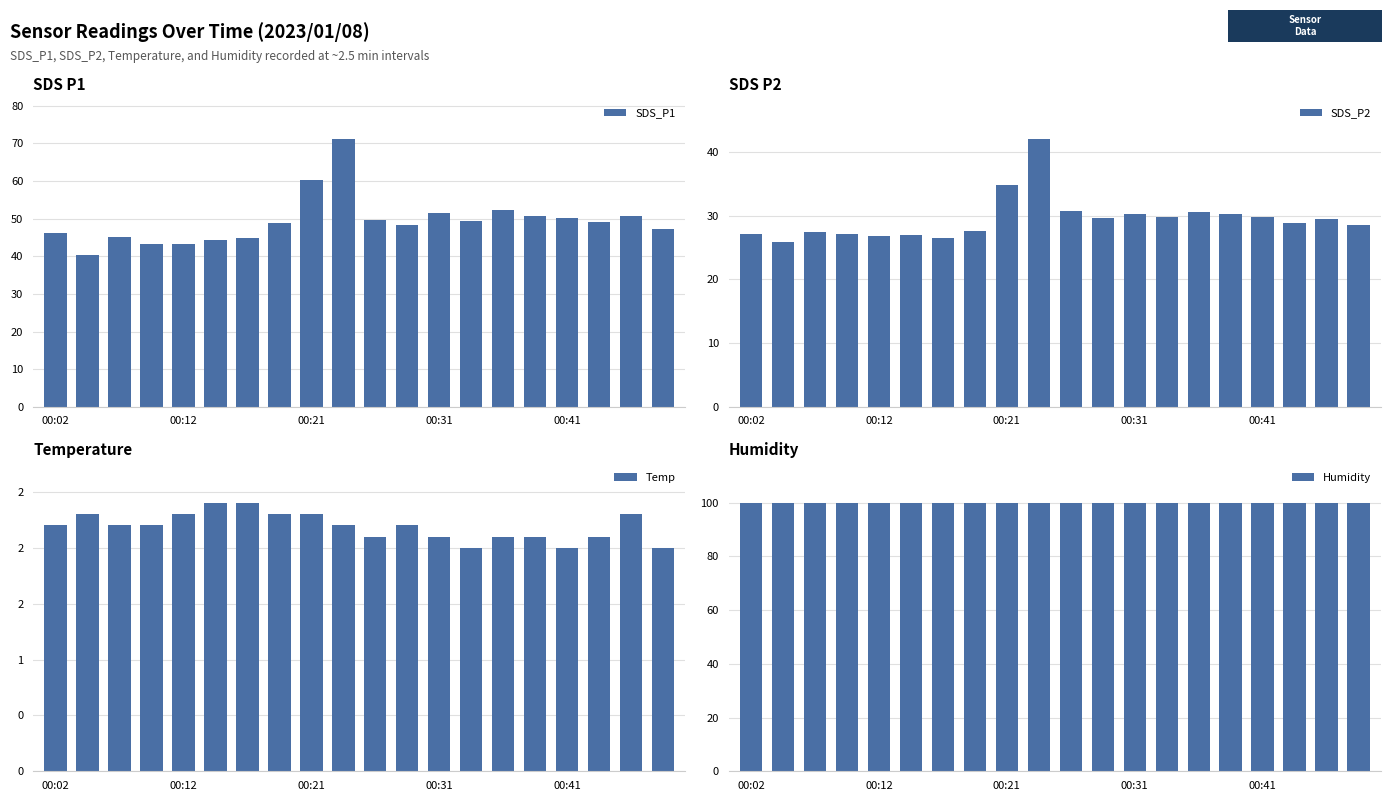

What is the sum of all SDS_P1 values?

987.3